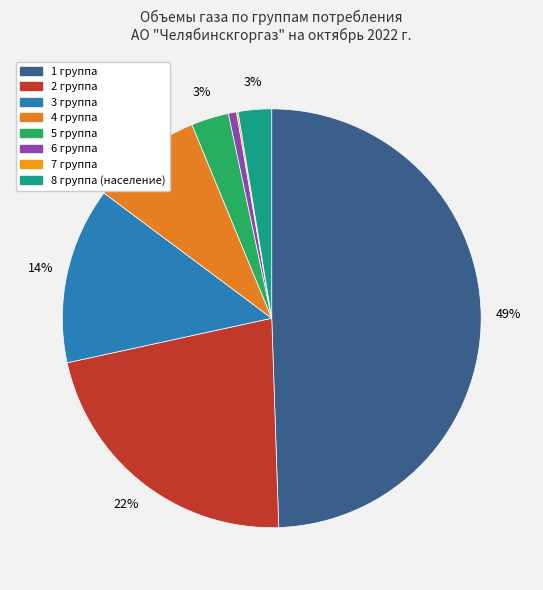

How much of the chart is everything except 5 группа?

97.1%